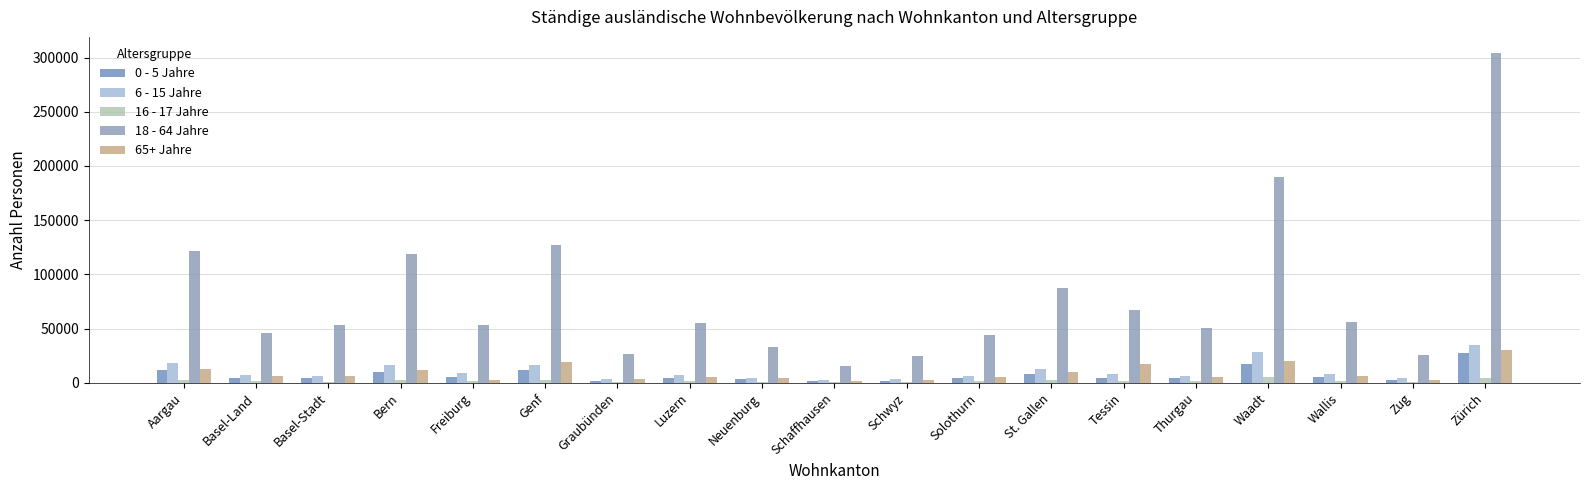

True or false: 18 - 64 Jahre has a value of 303829 at Zürich.

True